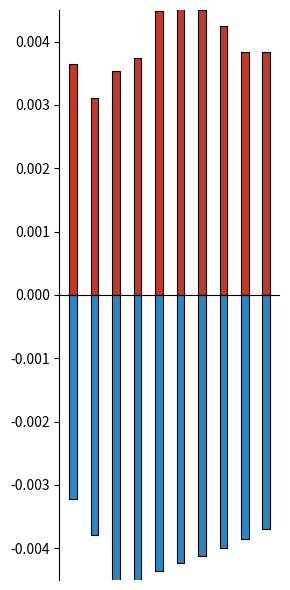

Which category has the highest value in the 地域組合数 series?

5